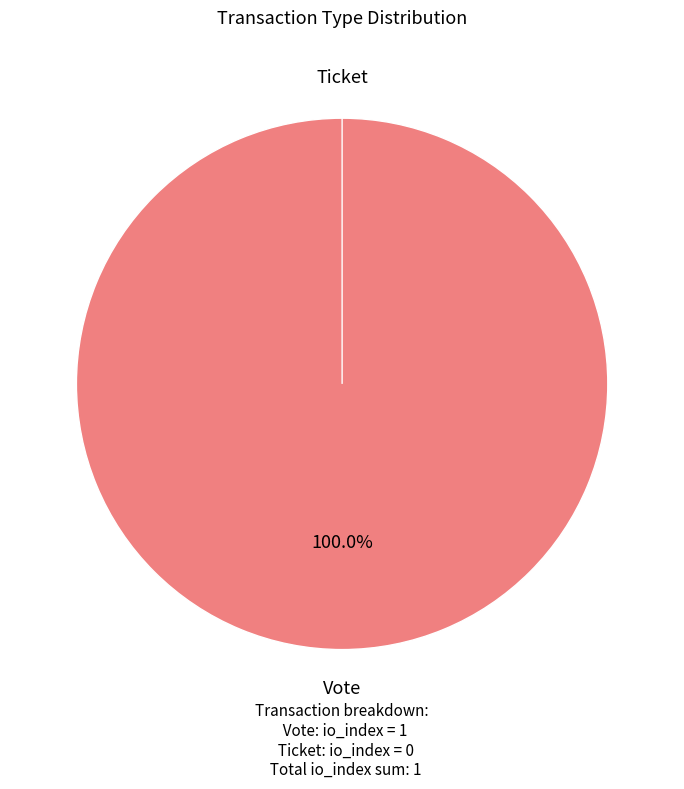

To the nearest percent, what is the difference between the Vote and Ticket slice percentages?

100%